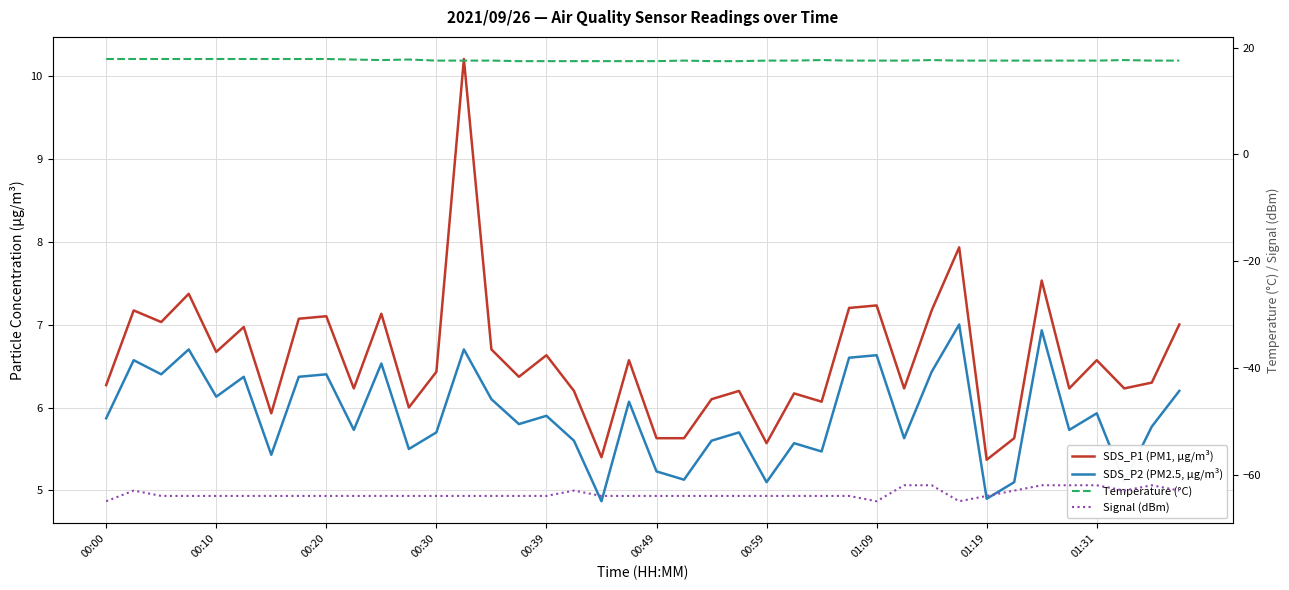

What are all the series names shown in the legend?

SDS_P1 (PM1, µg/m³), SDS_P2 (PM2.5, µg/m³), Temperature (°C), Signal (dBm)